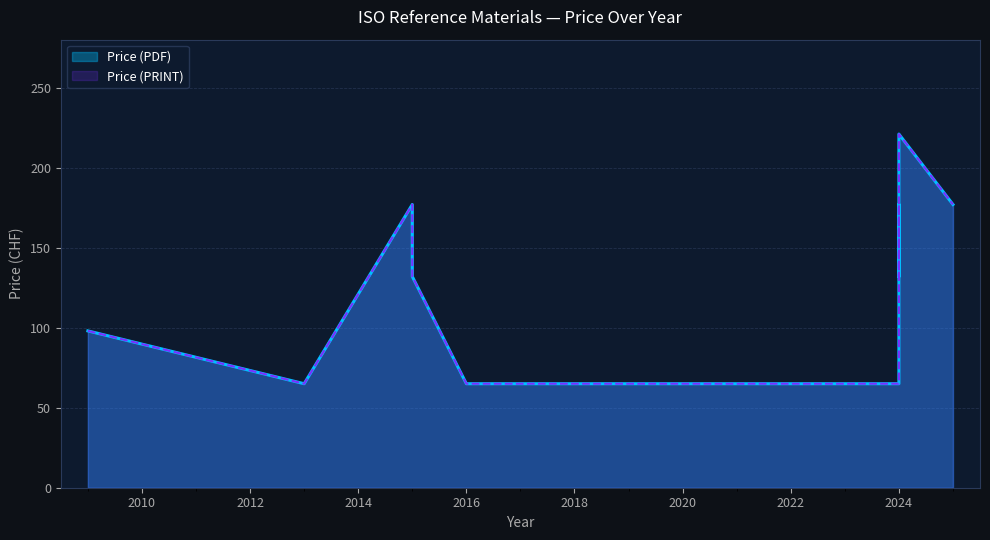

How many distinct data groups are displayed?

2